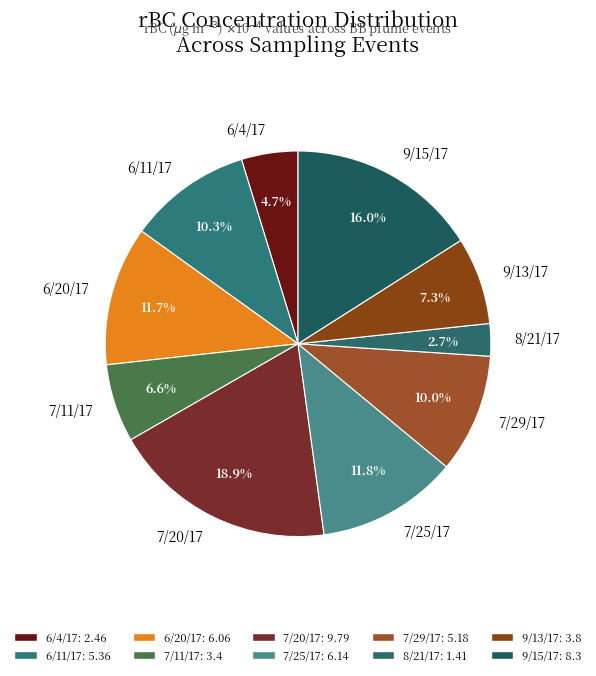

True or false: 6/4/17 accounts for 5% of the total.

True